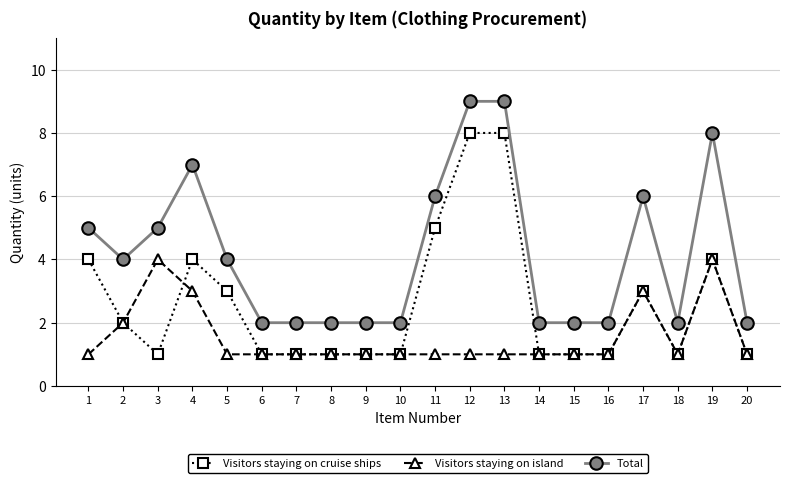

True or false: Visitors staying on cruise ships and Total cross at least once.

False